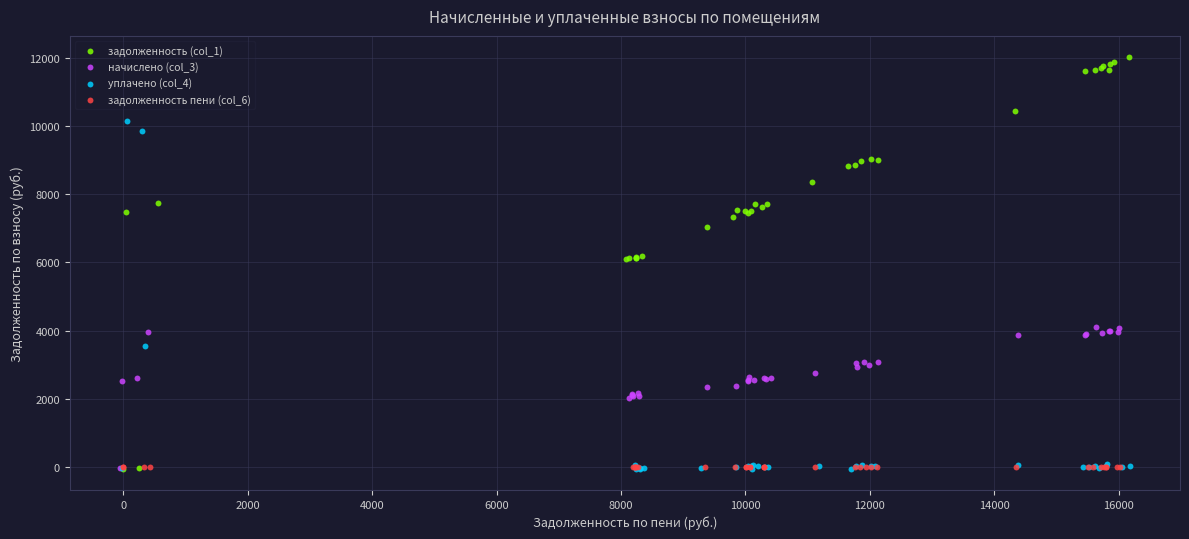

What are all the series names shown in the legend?

задолженность (col_1), начислено (col_3), уплачено (col_4), задолженность пени (col_6)